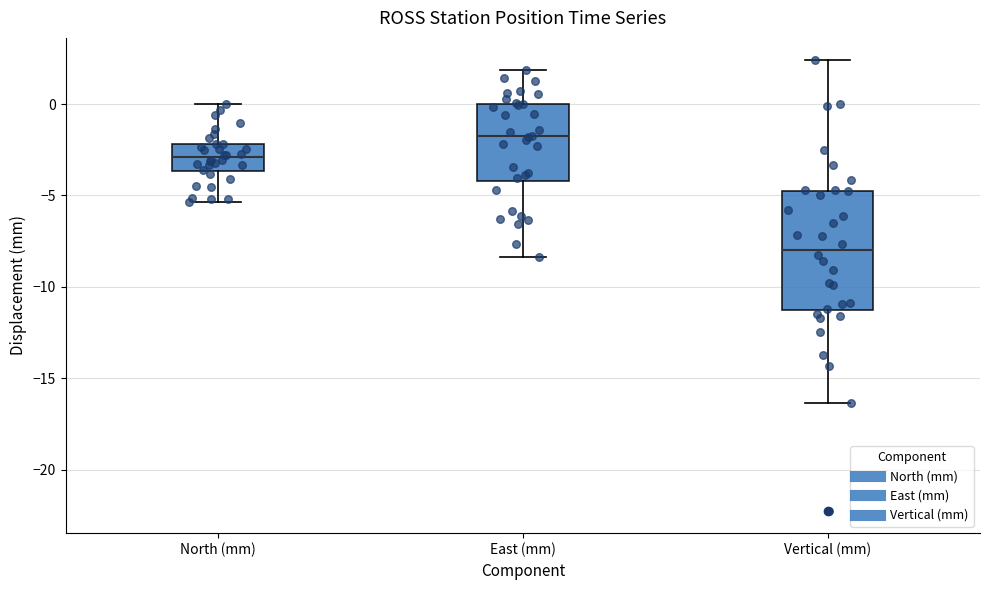

Which box is the tallest, from its lower edge to its upper edge?

Vertical (mm)